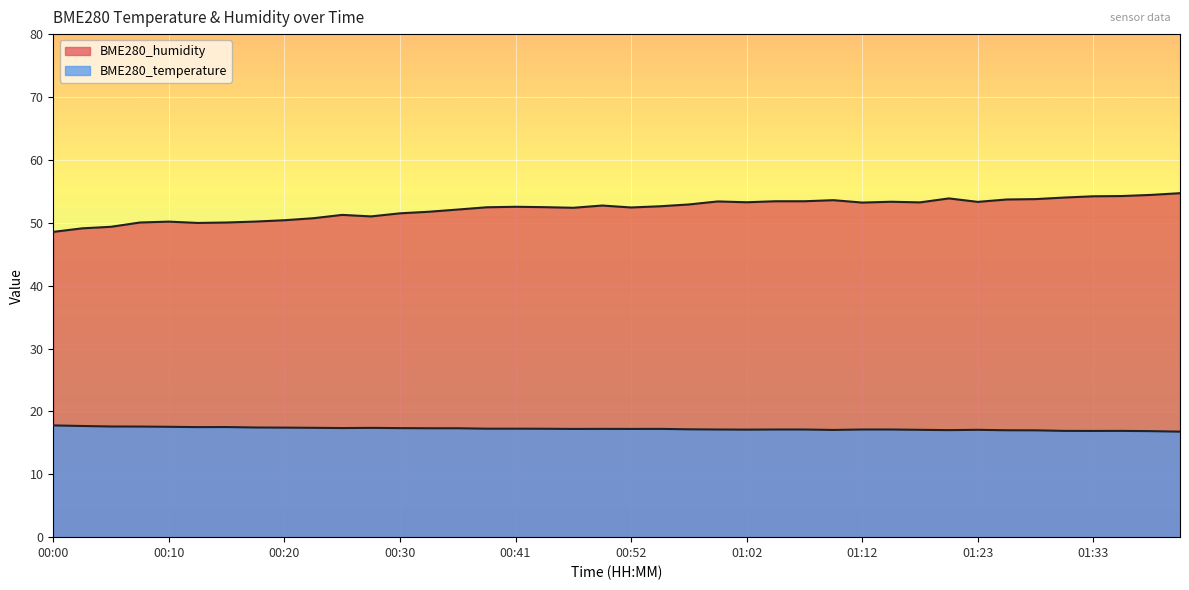

Reading right to left, transcribe all the data shown in this chart.

BME280_temperature: 16.8	16.9	16.9	16.9	16.9	17.0	17.0	17.1	17.0	17.1	17.1	17.1	17.1	17.1	17.1	17.1	17.1	17.1	17.2	17.2	17.2	17.2	17.2	17.2	17.2	17.3	17.3	17.3	17.4	17.4	17.4	17.4	17.4	17.5	17.5	17.6	17.6	17.6	17.7	17.8
BME280_humidity: 54.7	54.4	54.2	54.2	54.0	53.8	53.7	53.3	53.9	53.2	53.3	53.2	53.6	53.4	53.4	53.3	53.4	52.9	52.6	52.4	52.7	52.4	52.5	52.5	52.5	52.1	51.8	51.5	51.0	51.2	50.7	50.4	50.2	50.0	50.0	50.2	50.0	49.4	49.1	48.5